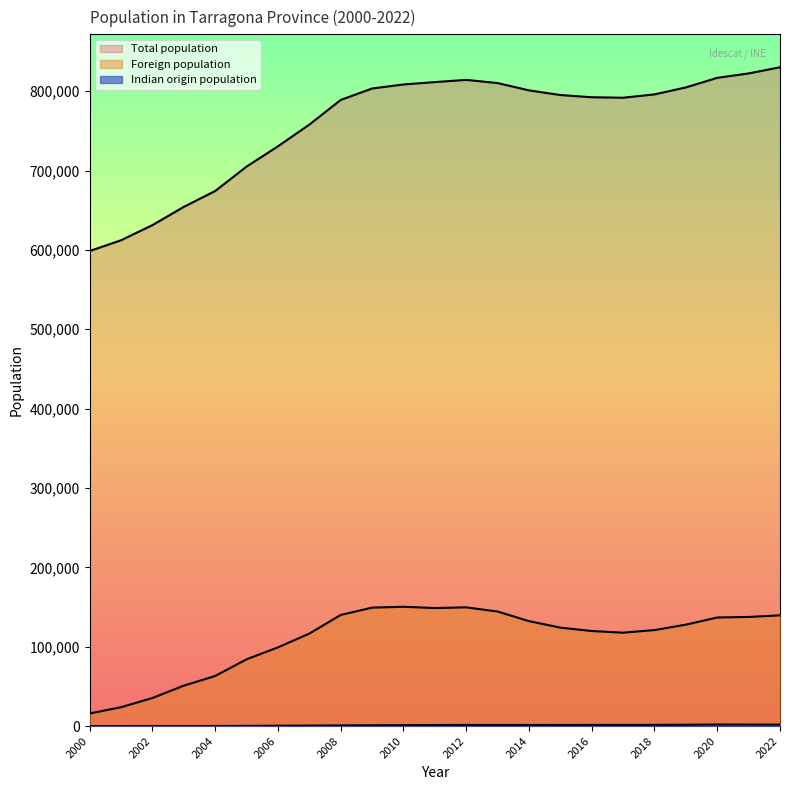

True or false: Total population and Foreign population intersect in this chart.

False